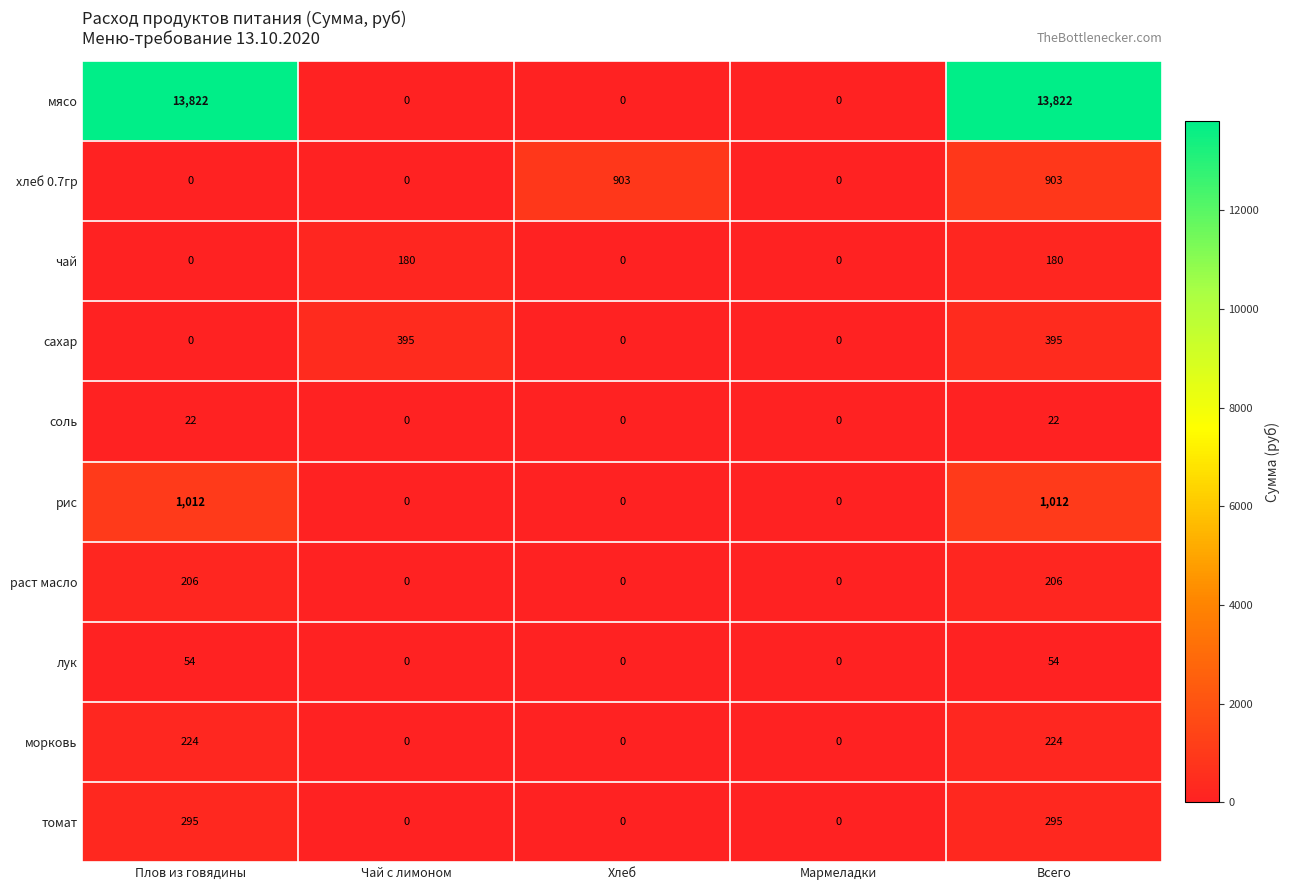

Which series has the largest range (max minus min)?

мясо